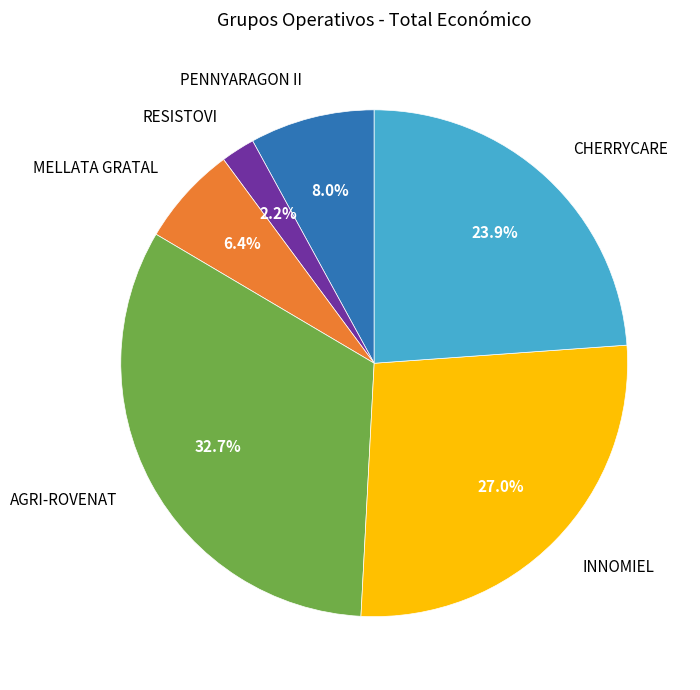

To the nearest percent, what percentage of the pie is INNOMIEL?

27%